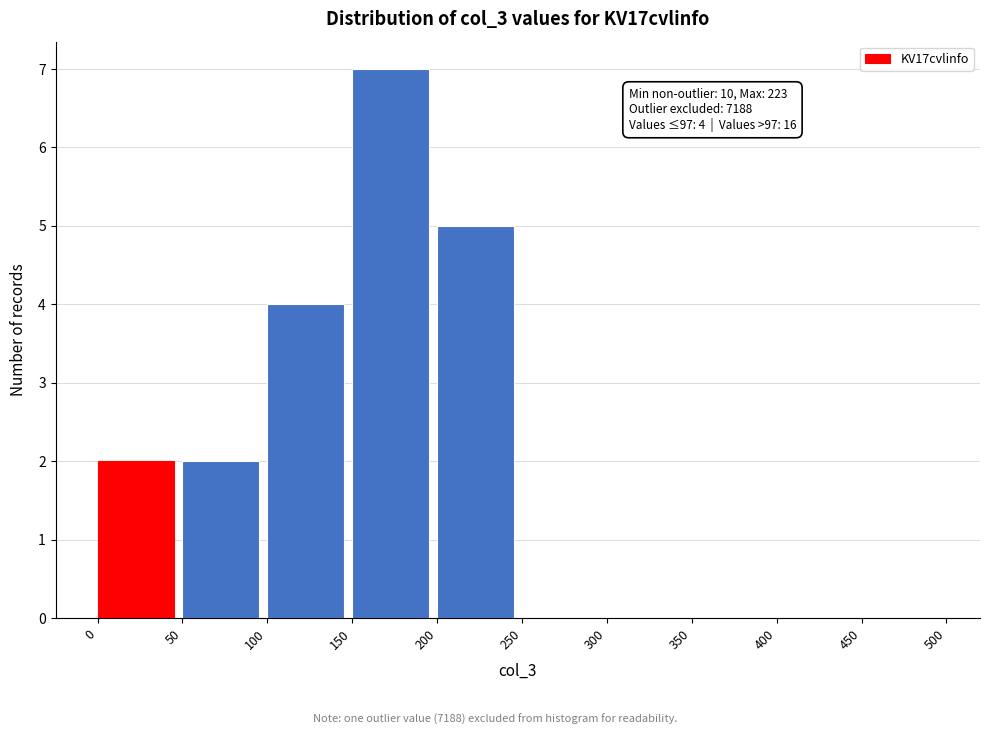

Over which range of the x-axis is the bar tallest?

150 to 200